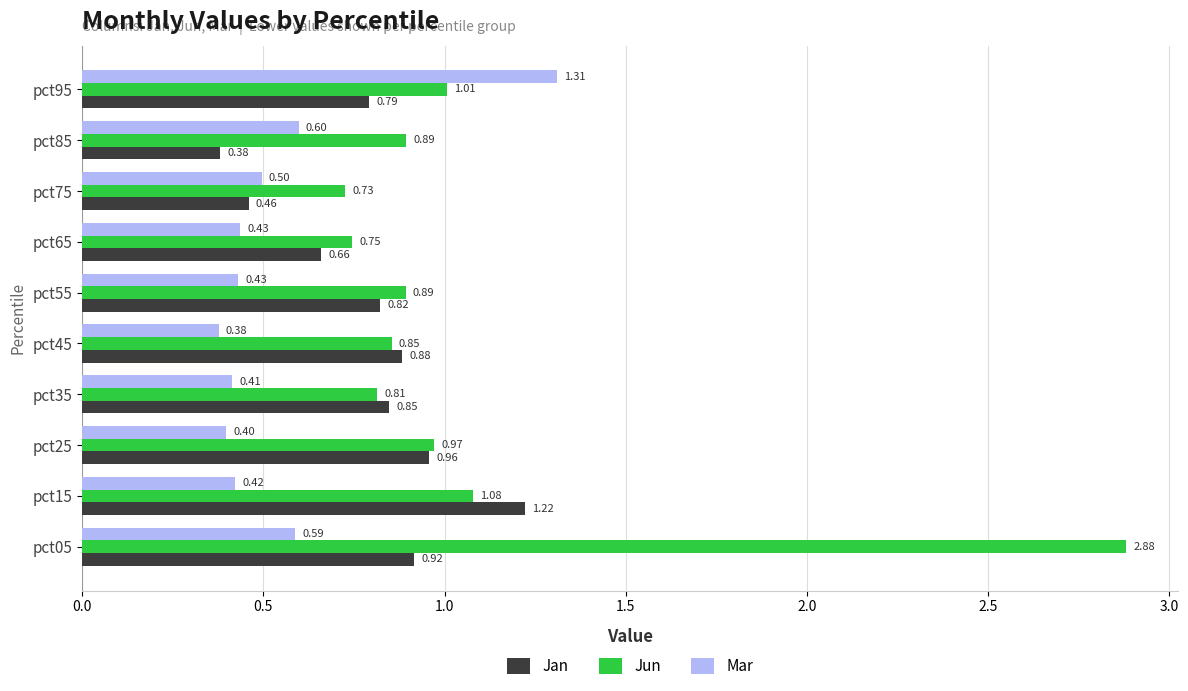

What is the sum of all Mar values?

5.5